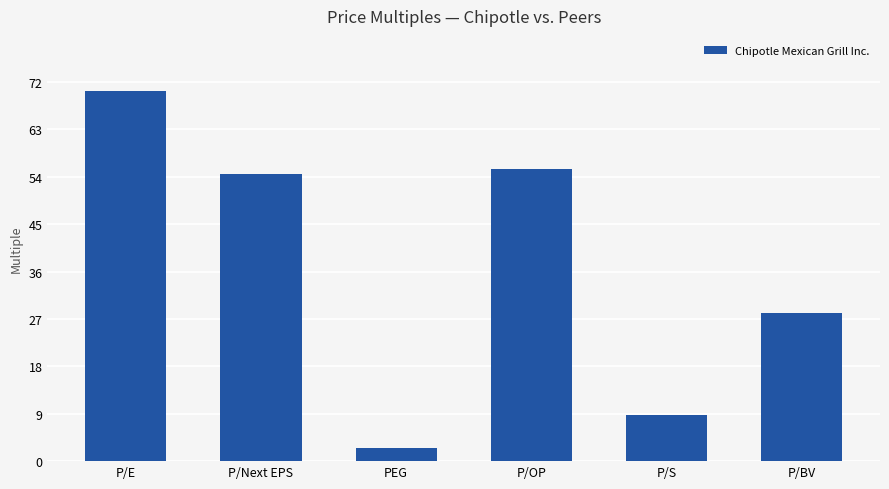

True or false: the data shows 17.0 at P/Next EPS.

False